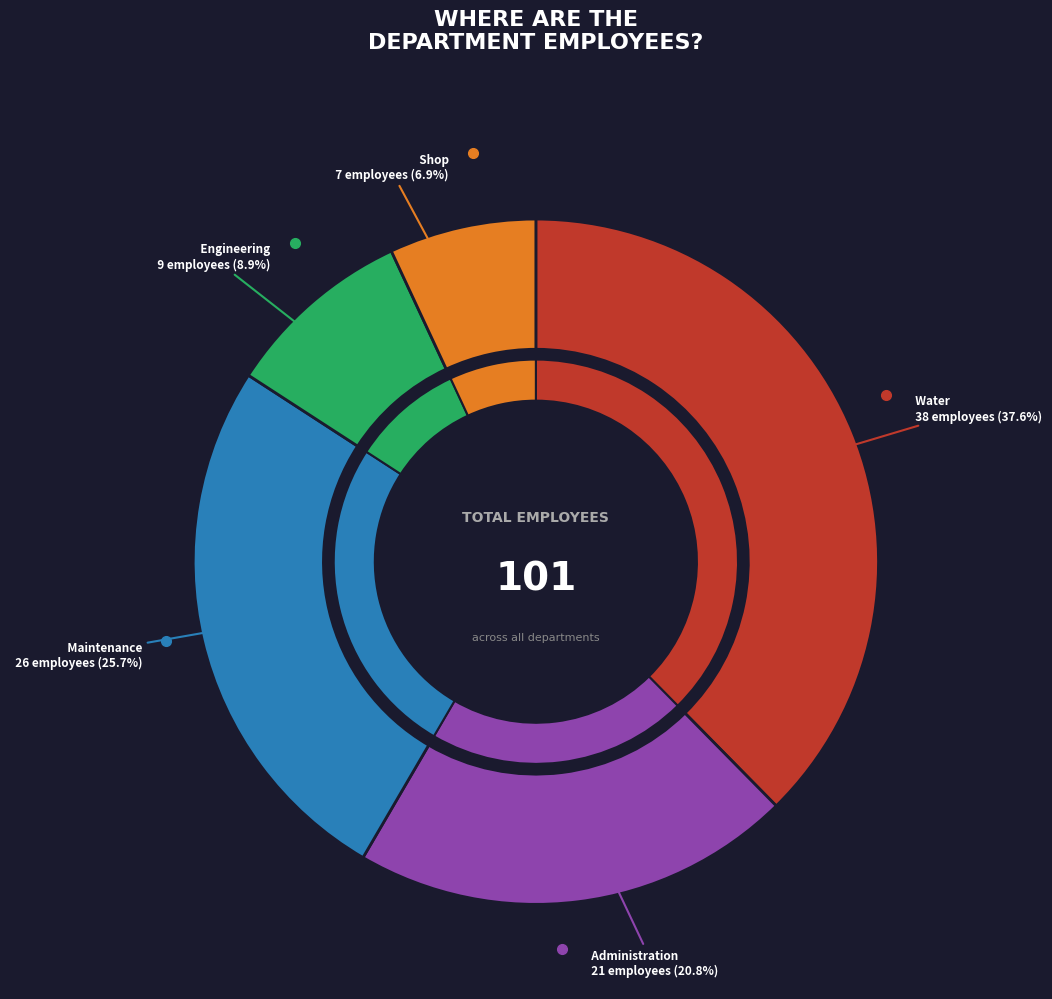

Approximately how many times larger is the value at Shop compared to Maintenance?

0.3